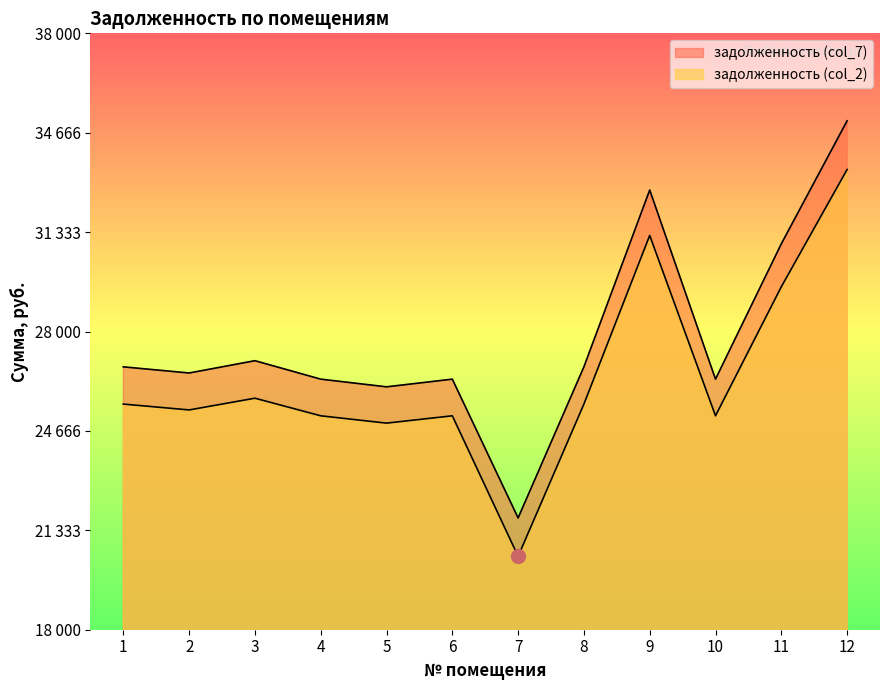

Rank the series at 11 from highest to lowest value.

задолженность (col_7), задолженность (col_2)